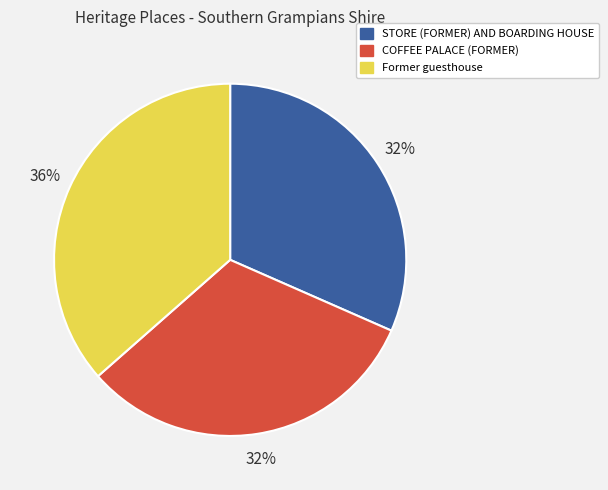

True or false: STORE (FORMER) AND BOARDING HOUSE accounts for 32% of the total.

True